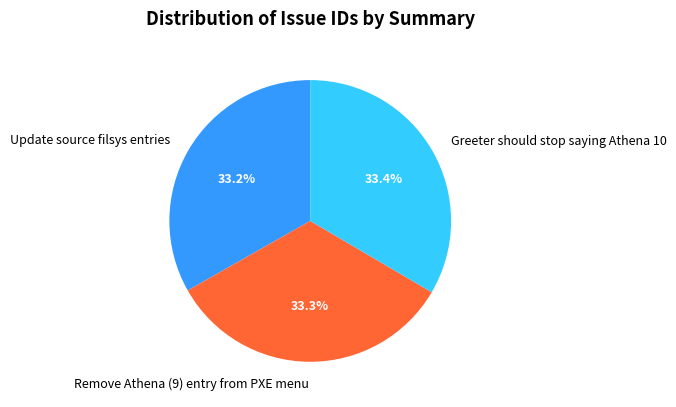

What is the ratio of the value at Update source filsys entries to the value at Remove Athena (9) entry from PXE menu?

1.0